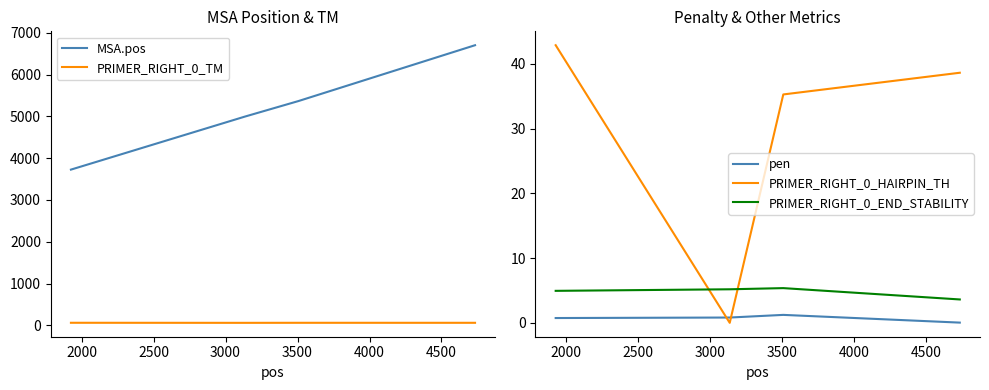

True or false: PRIMER_RIGHT_0_HAIRPIN_TH and PRIMER_RIGHT_0_END_STABILITY cross at least once.

True